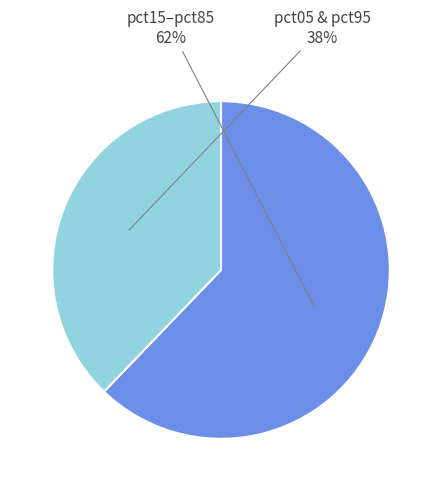

Which category has the biggest portion of the pie?

pct15–pct85